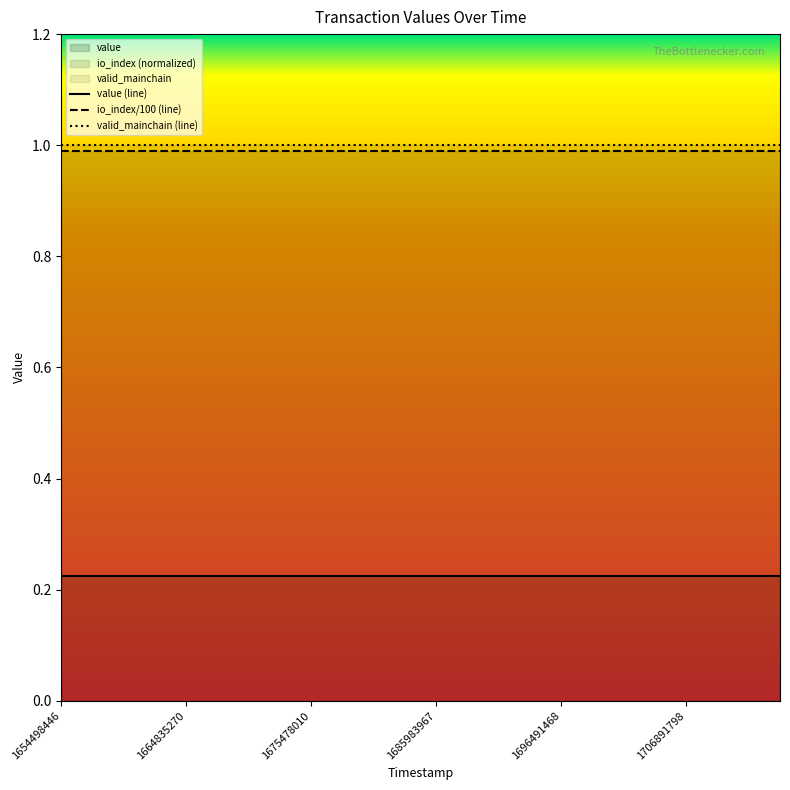

True or false: value (line) and valid_mainchain (line) cross at least once.

False